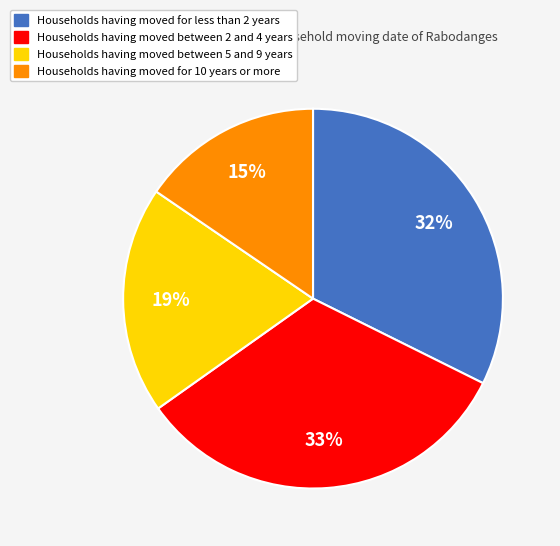

To the nearest percent, what is the average slice percentage?

25%